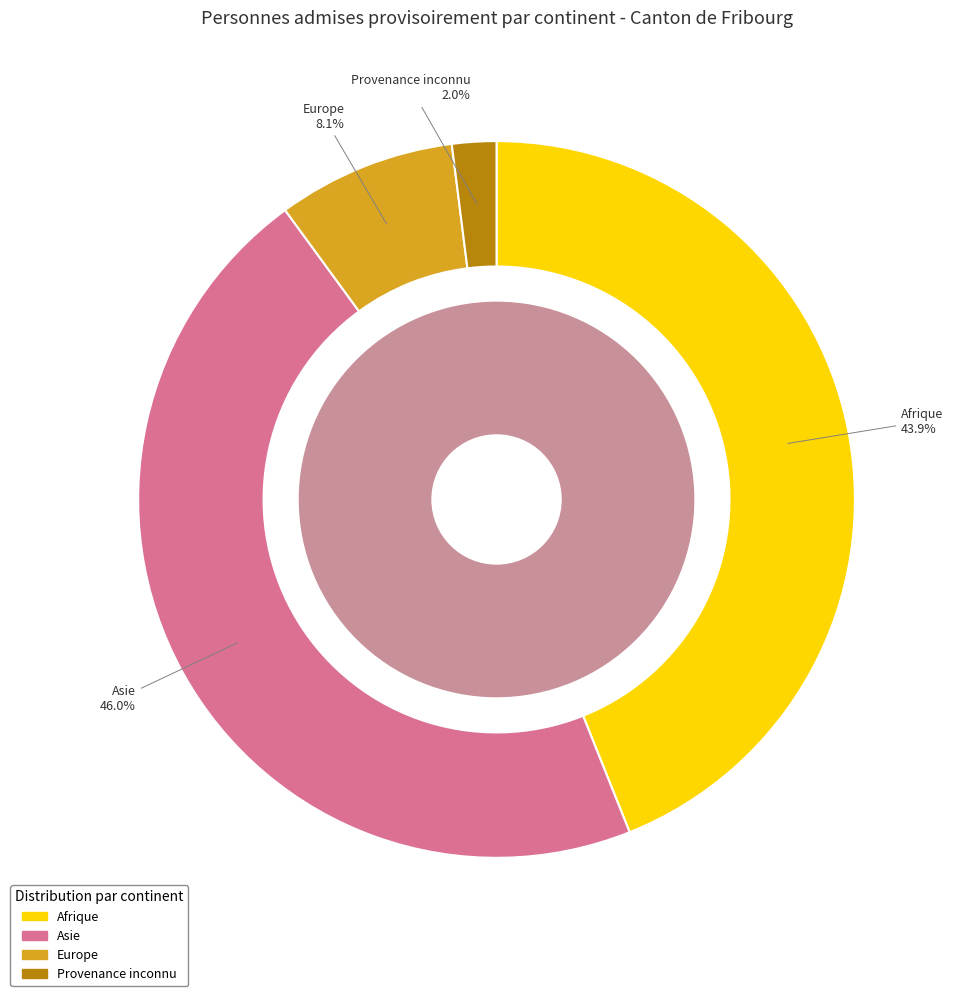

Is it true that Asie is 34% of the pie?

False